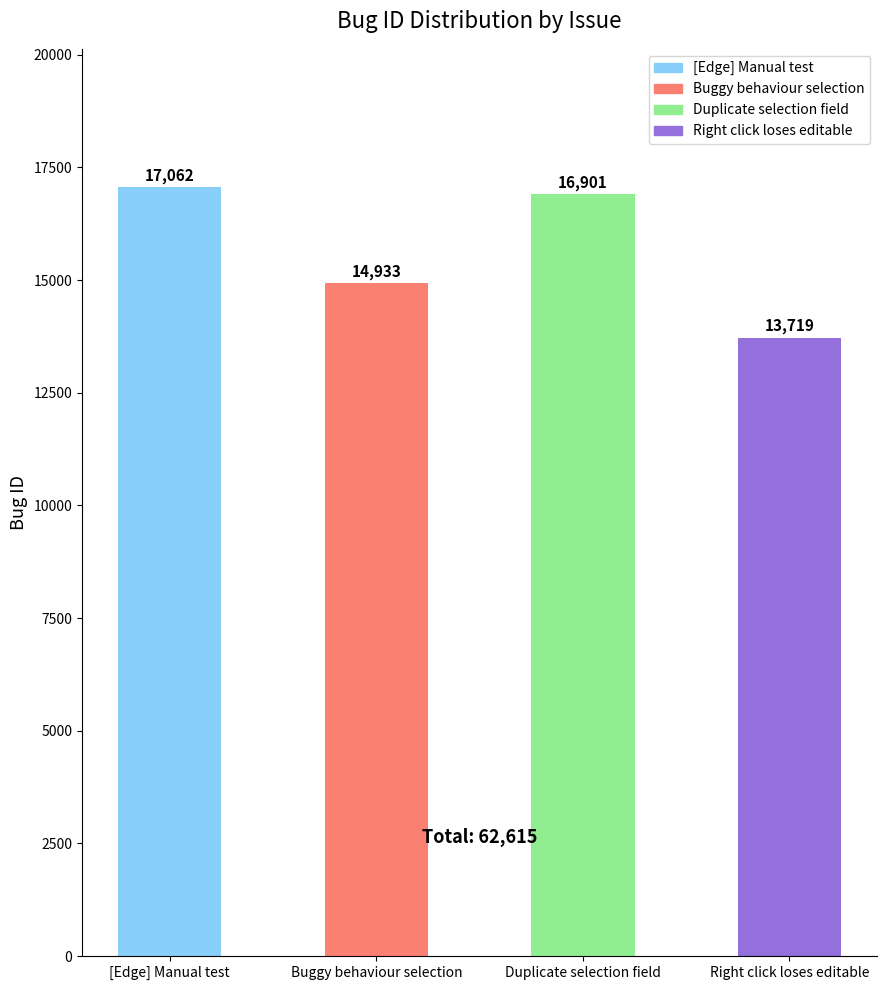

What is the maximum value shown in the chart?

17062